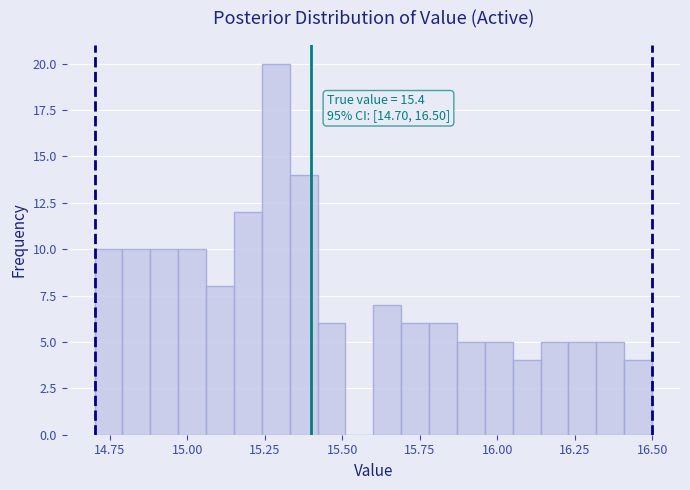

Read against the x-axis, roughly where is the centre of the tallest bar?

15.30